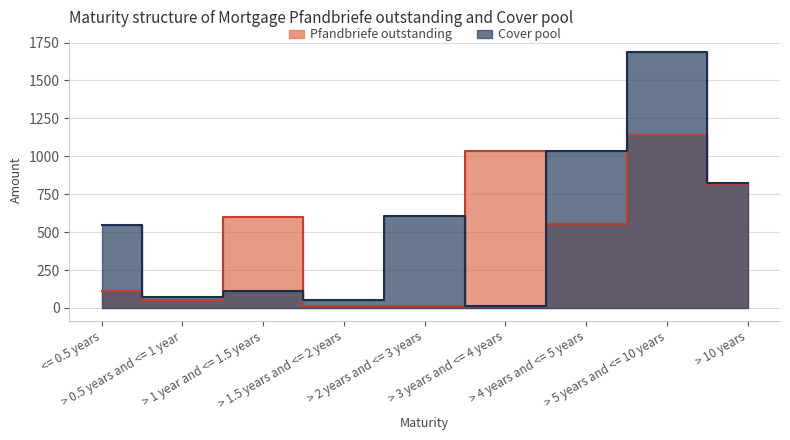

What are all the series names shown in the legend?

Pfandbriefe outstanding, Cover pool